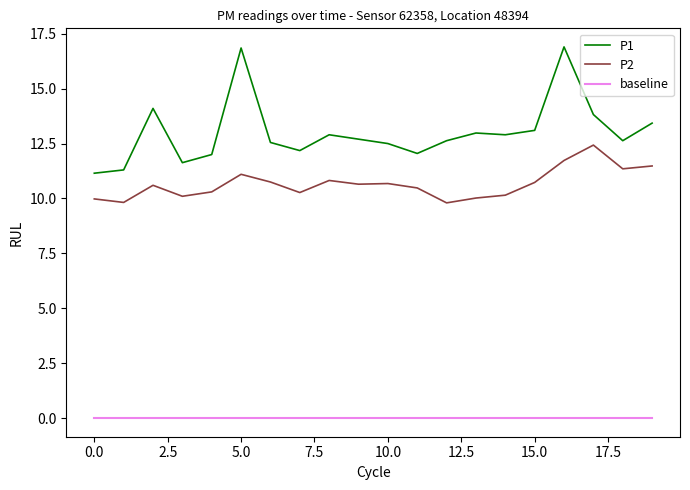

What is the difference between the maximum and minimum values in the P2 series?

2.6